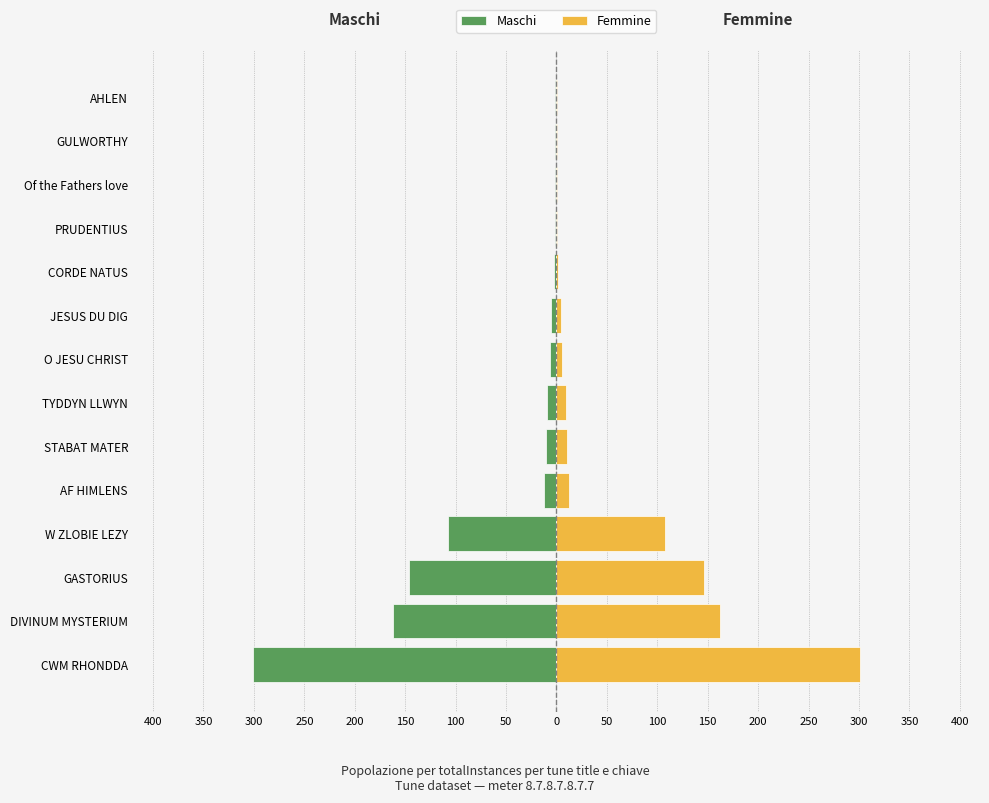

What is the difference between the maximum and minimum values in the Maschi series?

300